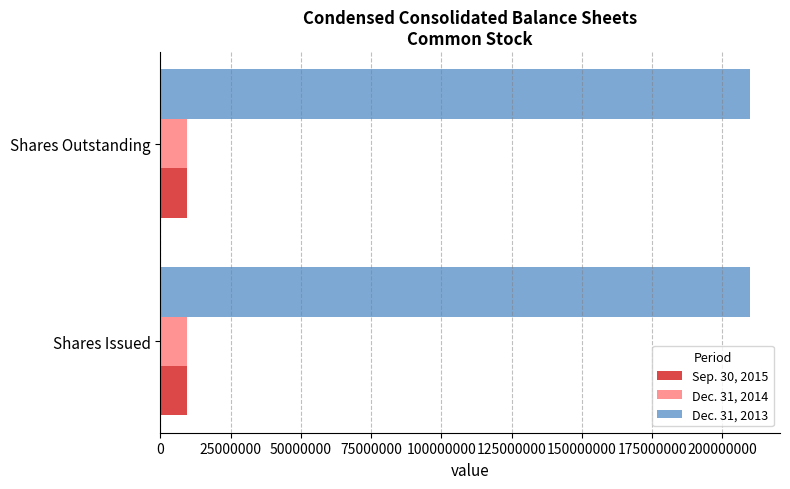

What is the sum of all Sep. 30, 2015 values?

19264534